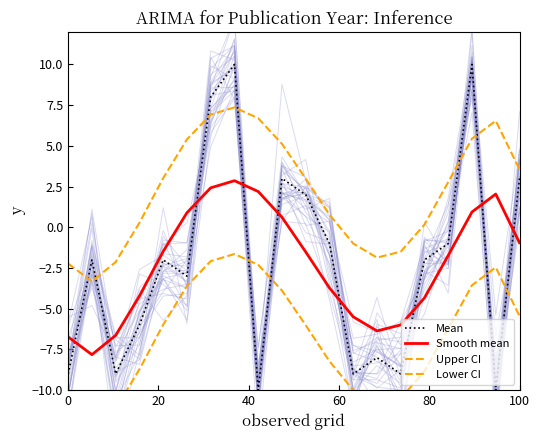

True or false: Upper CI has more than 2 points higher than both neighbors.

False